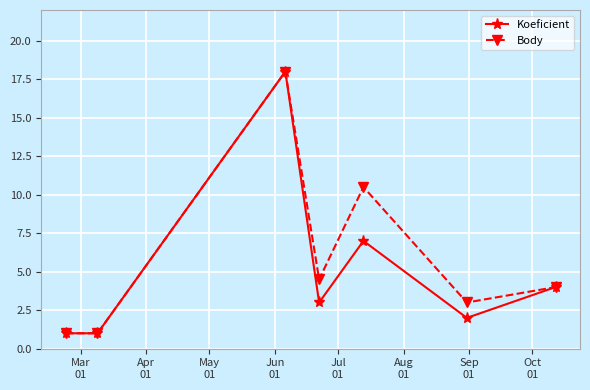

What is the maximum value for Koeficient?

18.0